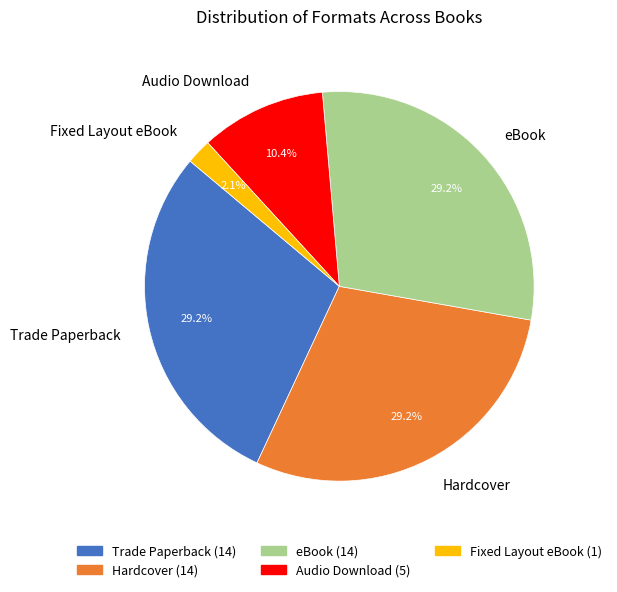

To the nearest percent, what is the difference between the largest and smallest slice percentages?

27%